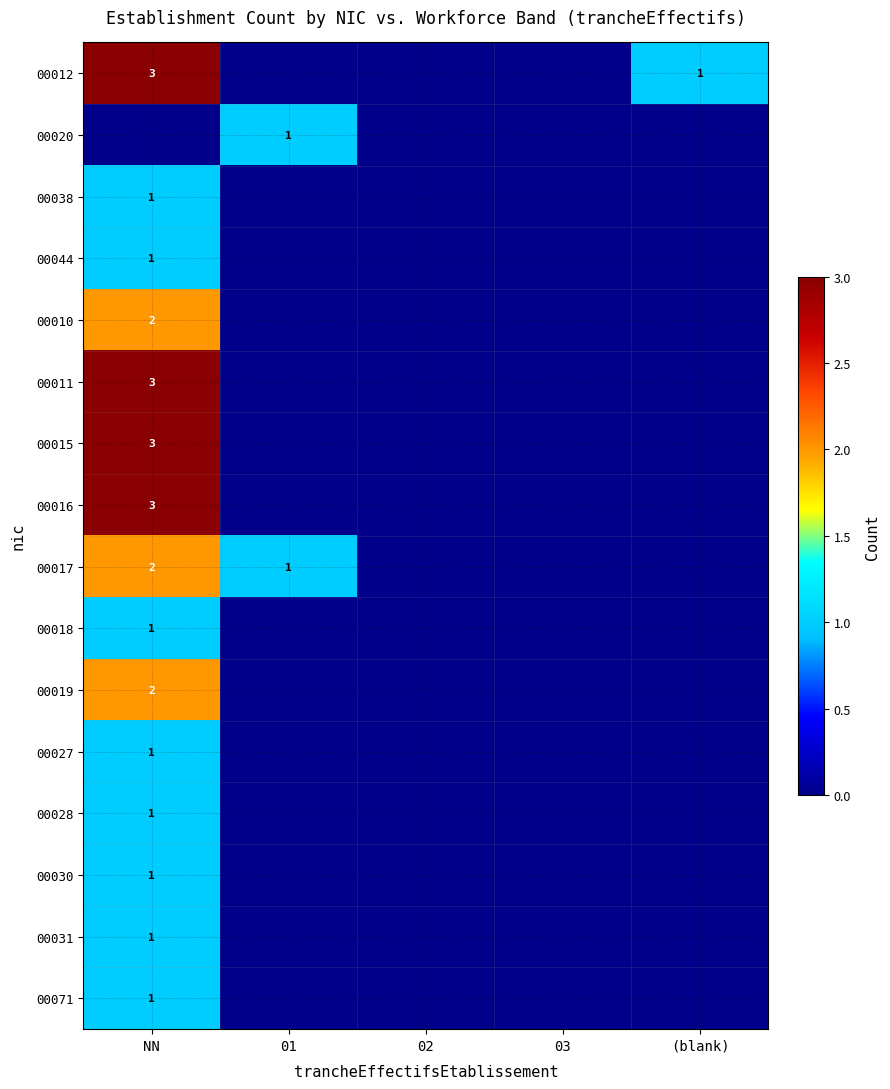

List the series in order of their peak value, highest first.

00012, 00011, 00015, 00016, 00010, 00017, 00019, 00020, 00038, 00044, 00018, 00027, 00028, 00030, 00031, 00071